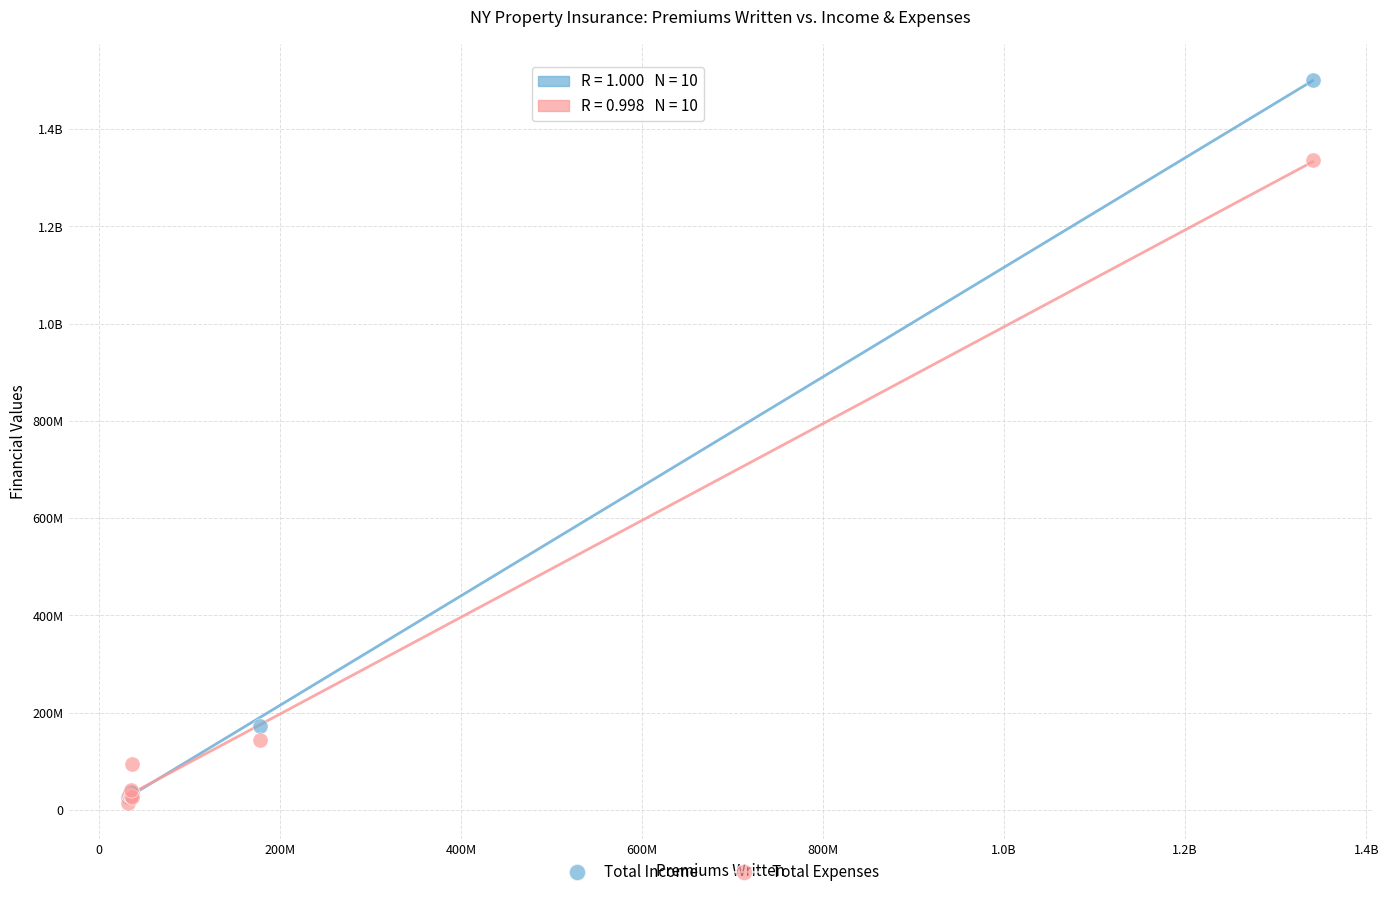

What are all the series names shown in the legend?

Total Income, Total Expenses